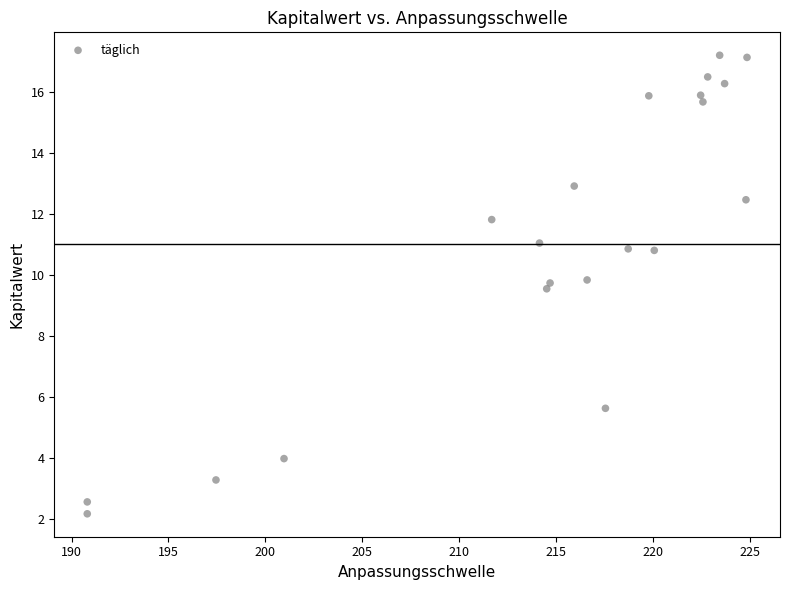

What is the range of X values (max minus min)?

34.1